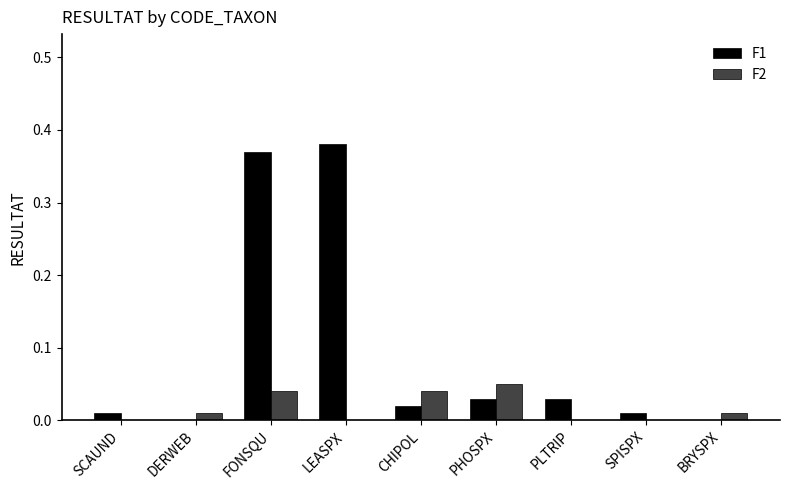

Is the value of F2 at PHOSPX greater than the value of F1 at BRYSPX?

Yes